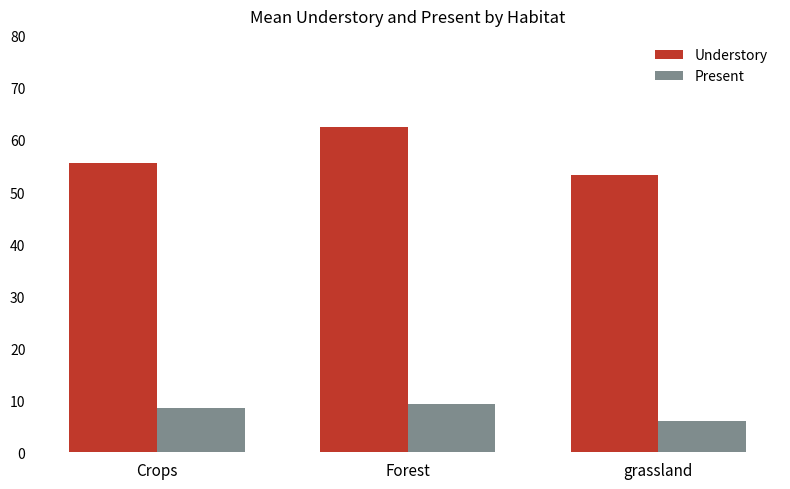

Reading left to right, what are all the values shown in this chart?

Understory: Crops=55.6	Forest=62.4	grassland=53.2
Present: Crops=8.6	Forest=9.3	grassland=6.1